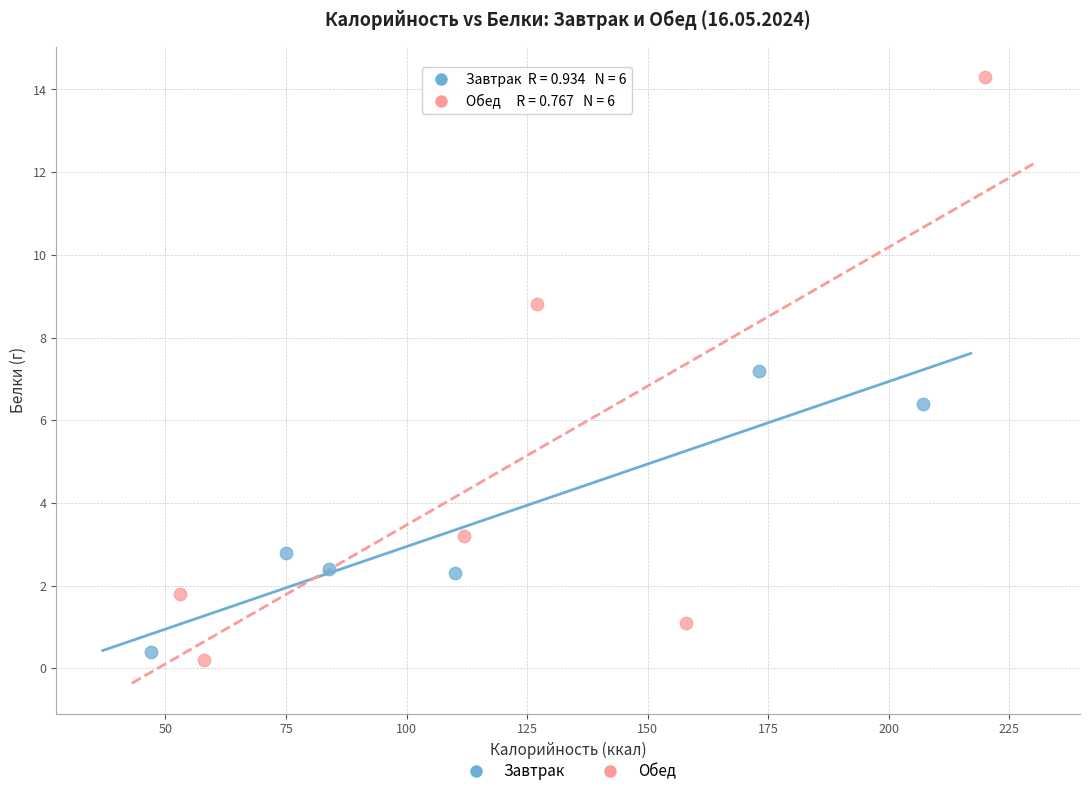

Which series has the widest spread of Y values?

Обед